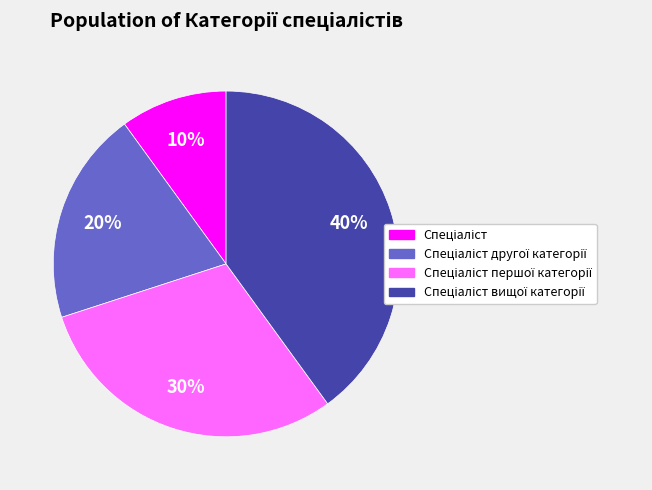

Does any single category account for the majority?

No